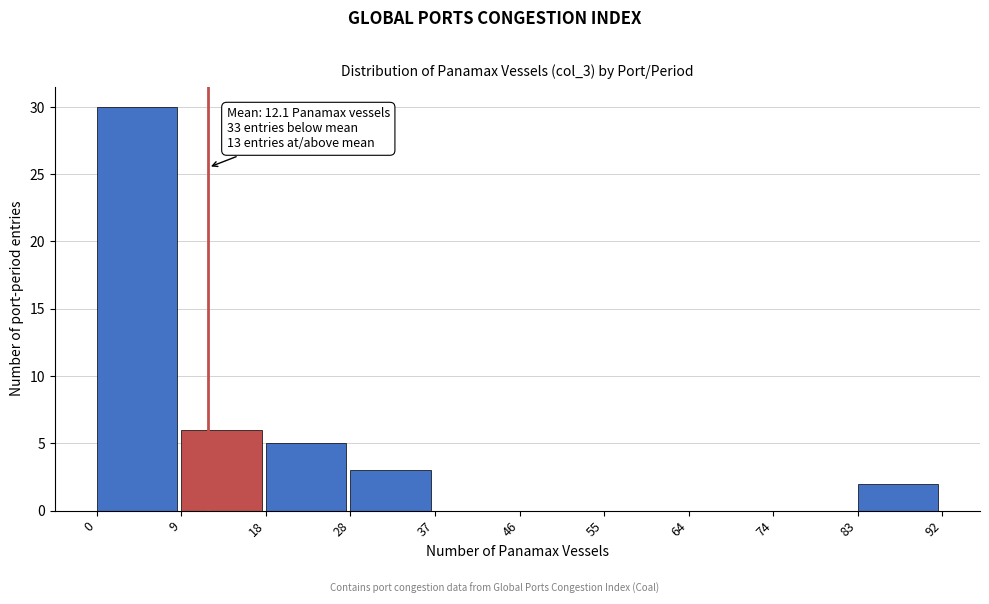

Which range on the x-axis has the tallest bar?

0 to 9